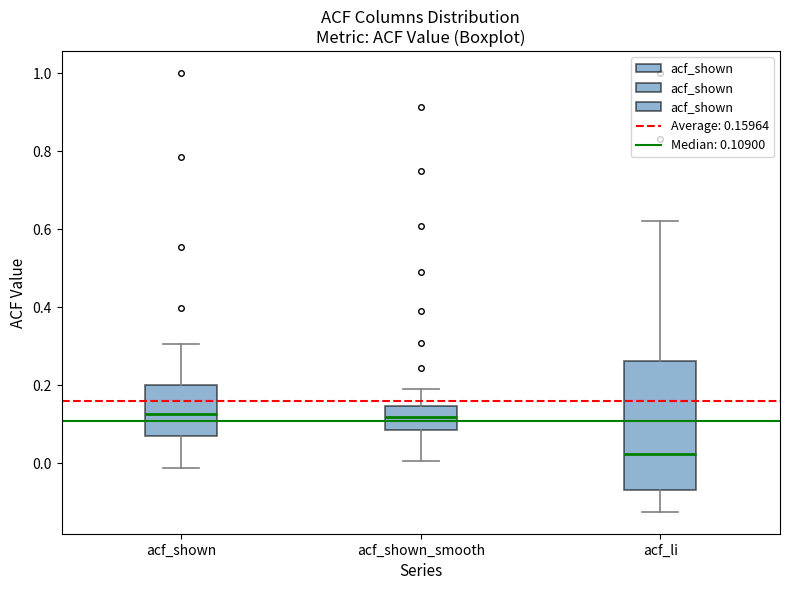

Reading left to right, transcribe this box plot: for each box, give where its median line is, the range the box spans, and where its two whiskers end, as read against the y-axis. The values are not printed on the chart, so give them approximately, as read against the axis.

acf_shown: median 0.12, box 0.06 to 0.20, whiskers -0.02 to 0.30
acf_shown_smooth: median 0.12, box 0.08 to 0.14, whiskers 0.00 to 0.20
acf_li: median 0.02, box -0.08 to 0.26, whiskers -0.12 to 0.62